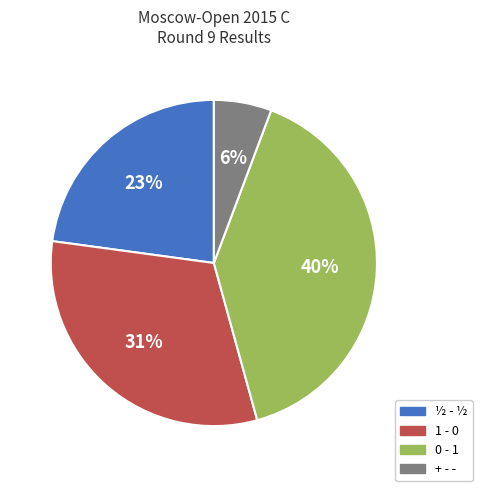

Rank the categories by value from lowest to highest.

+ - -, ½ - ½, 1 - 0, 0 - 1